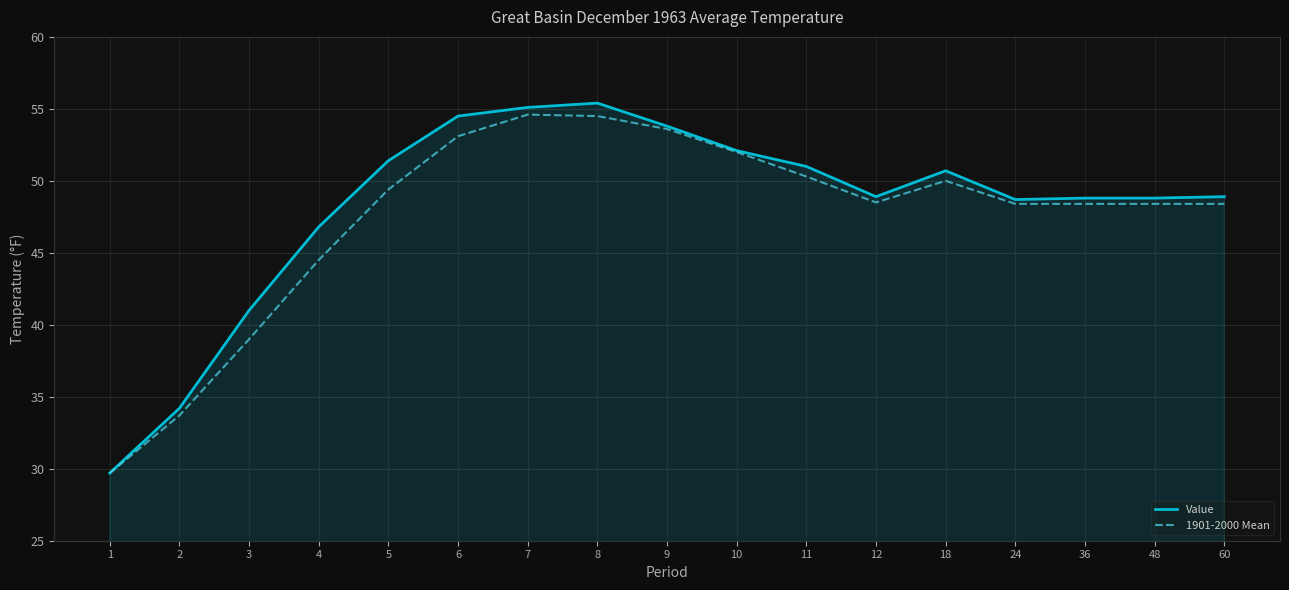

True or false: 1901-2000 Mean has a value of 48.4 at 24.

True